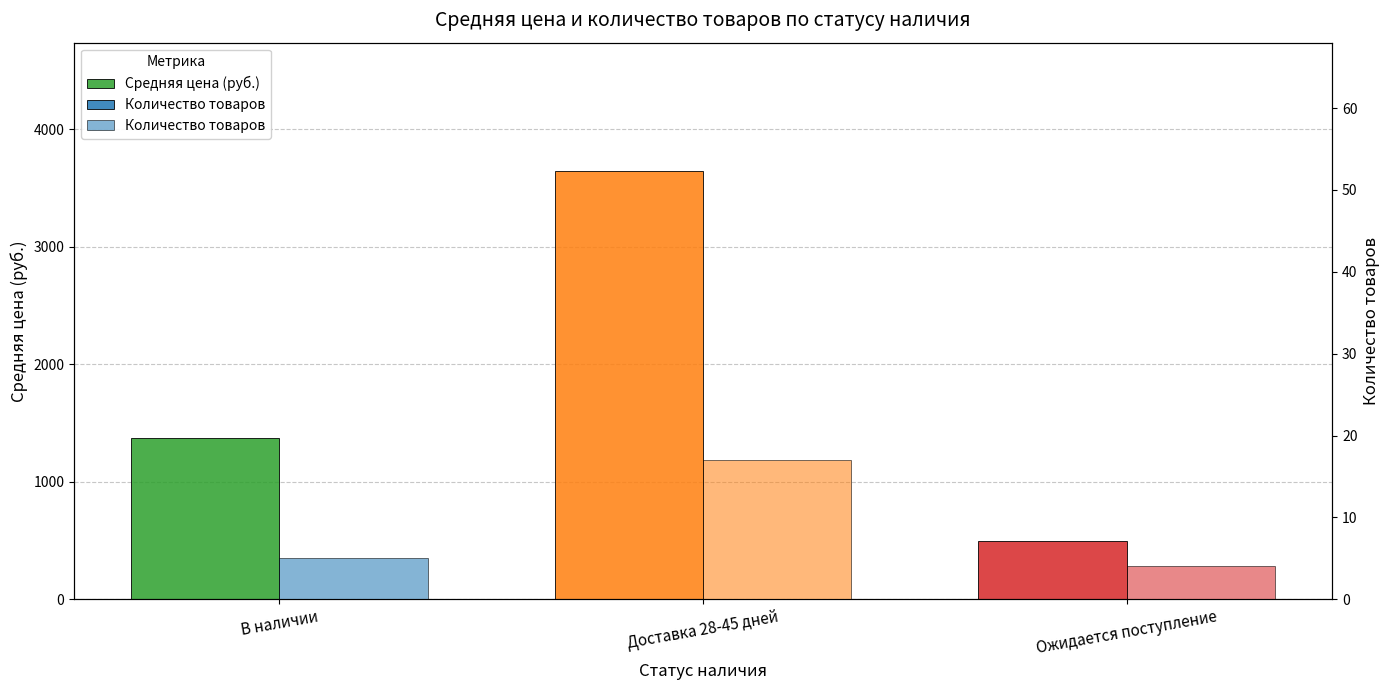

At how many categories does at least one series exceed 2855?

1